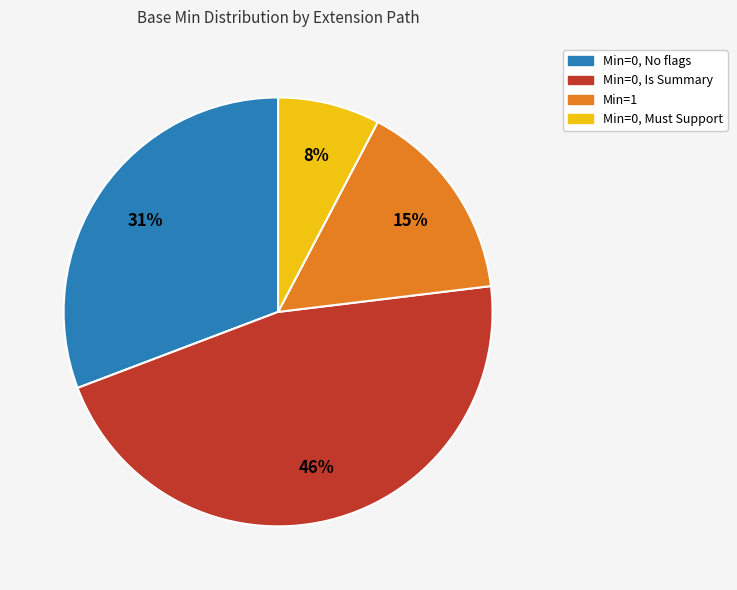

Between Min=0, Is Summary and Min=0, No flags, which is larger?

Min=0, Is Summary